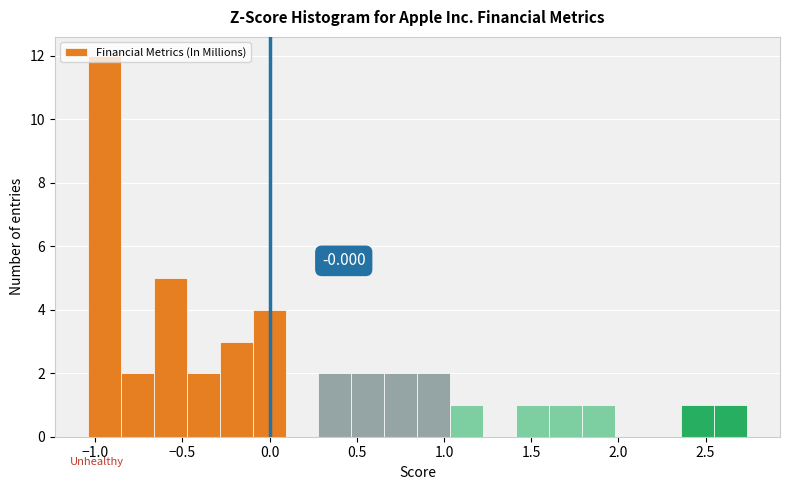

Around what value on the x-axis is the tallest bar? Give the approximate position of its centre, as read against the axis.

-0.95